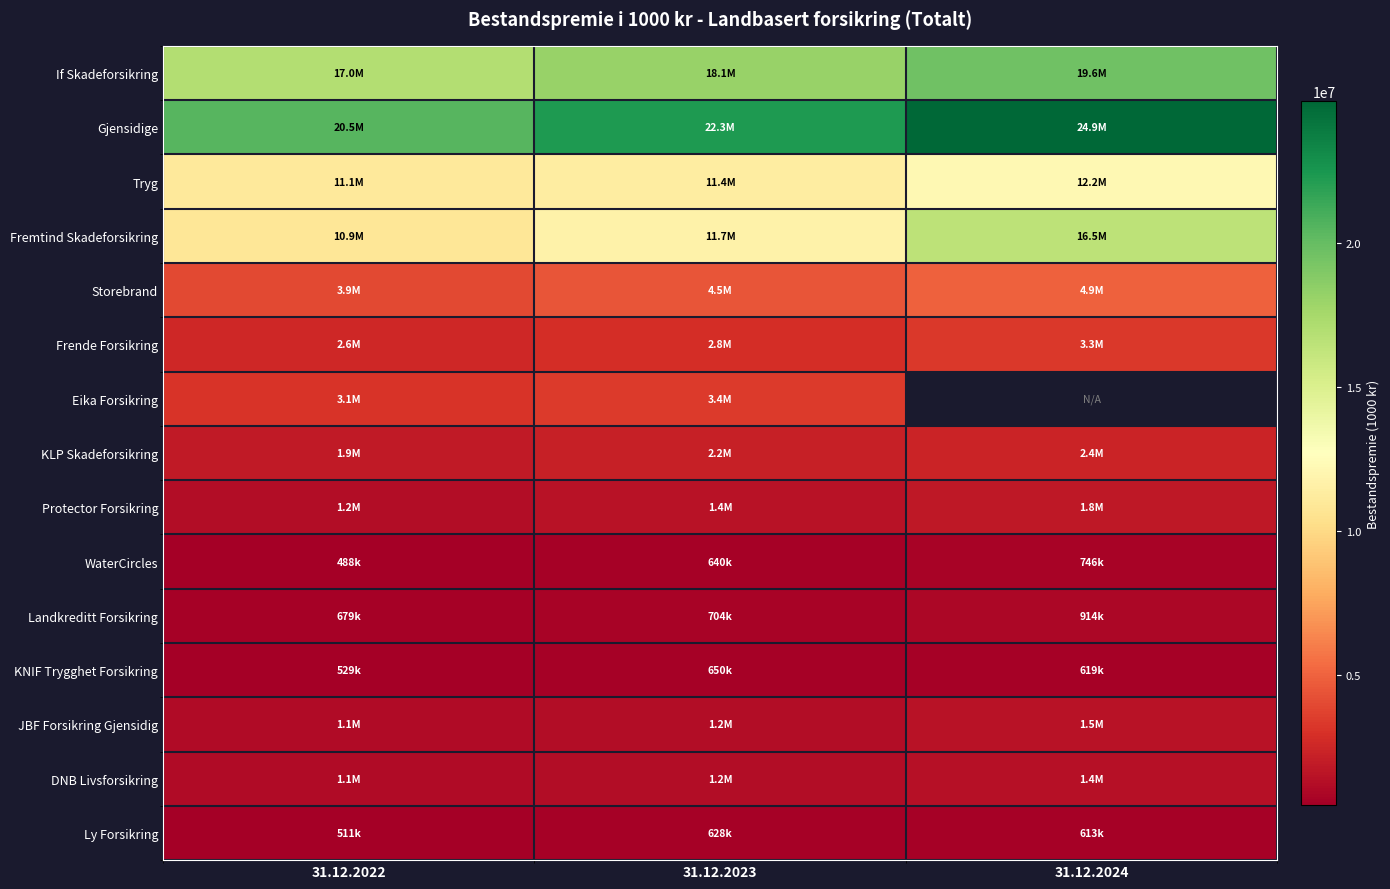

How many data points does each series have?

3